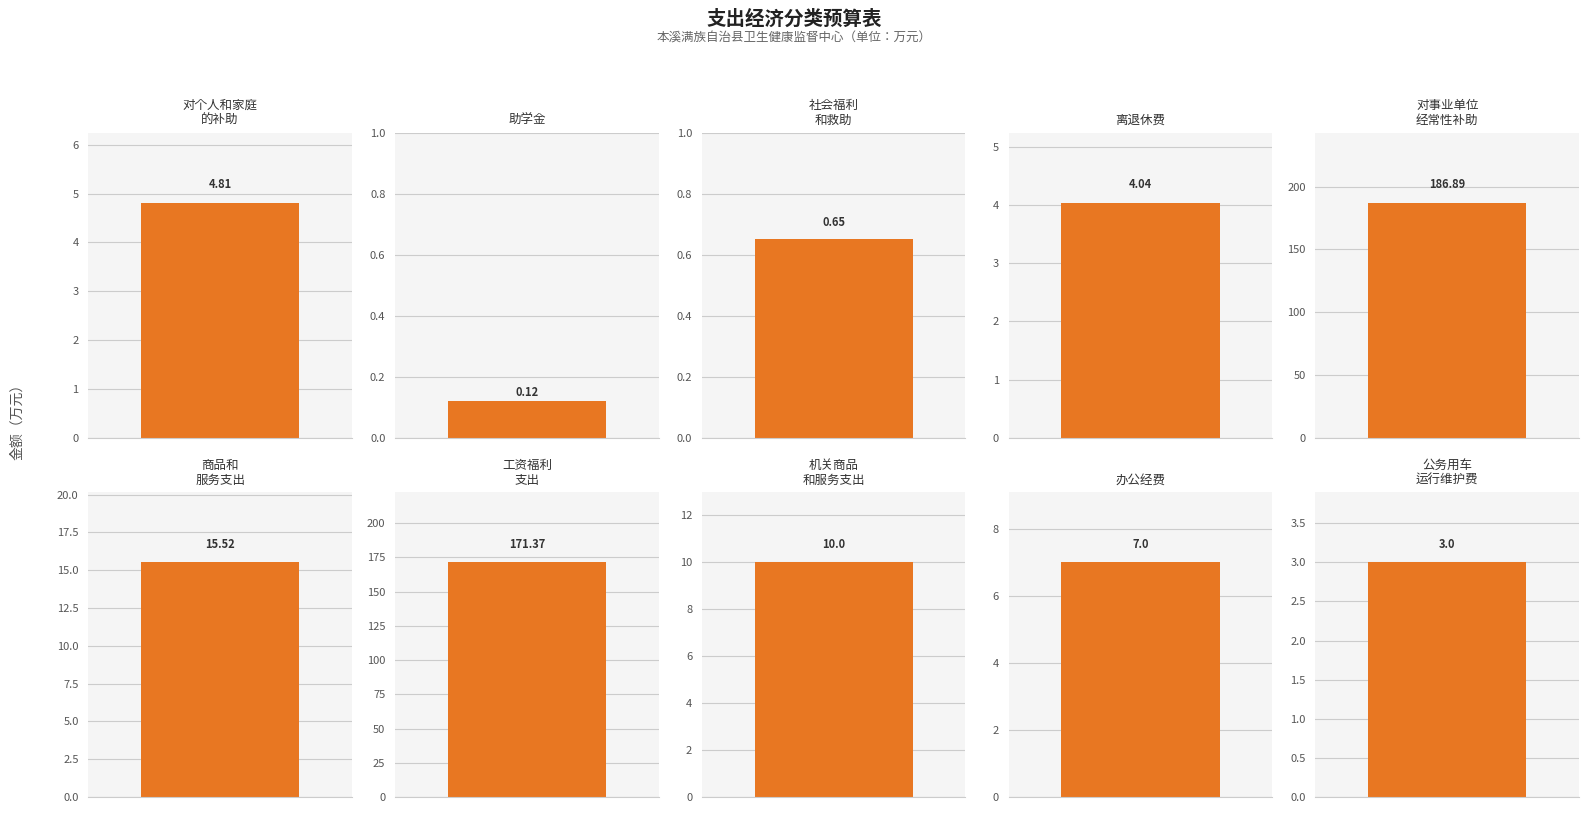

Reading right to left, what are all the values shown in this chart?

3.0	7.0	10.0	171.4	15.5	186.9	4.0	0.7	0.1	4.8